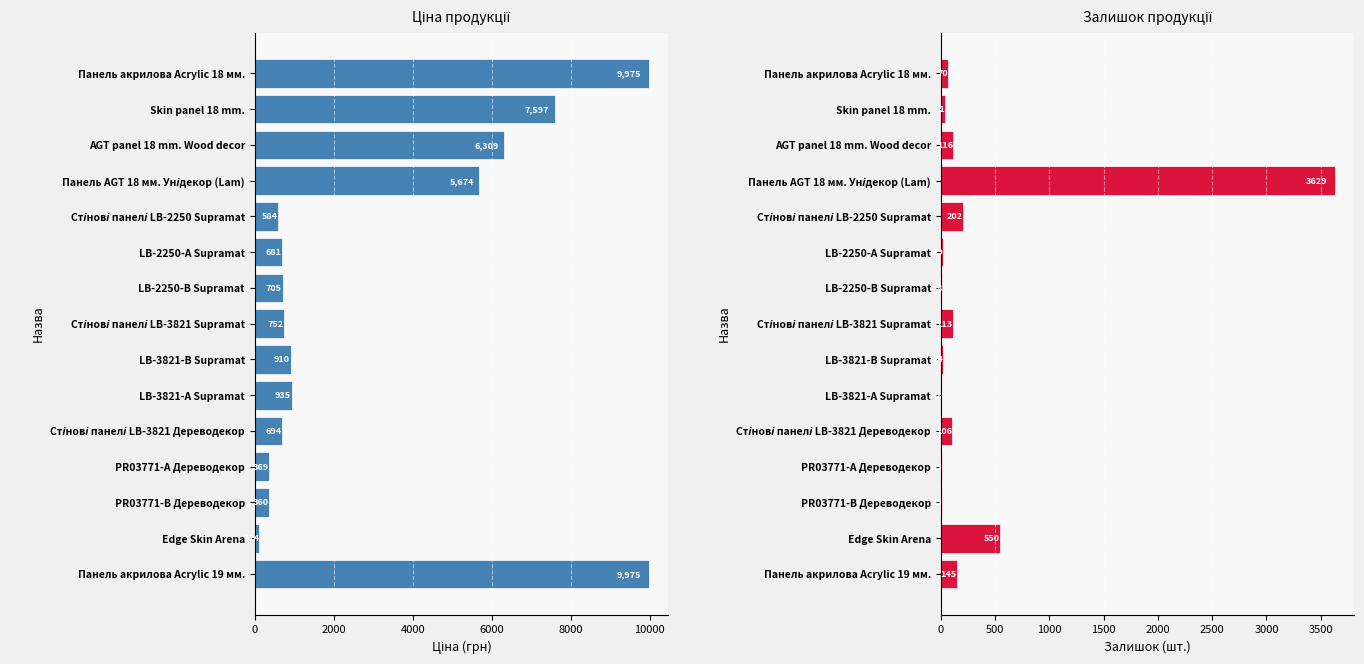

What is the difference between the maximum and minimum values in the Ціна series?

9860.9